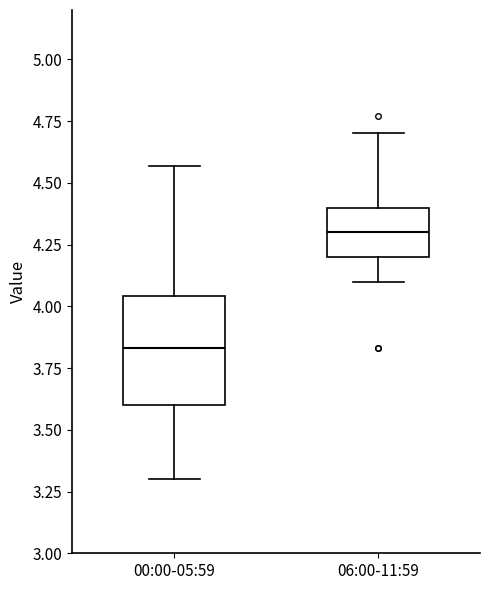

Where does the median line of the box for 06:00-11:59 sit on the y-axis? The values are not printed on the chart, so give them approximately, as read against the axis.

4.30